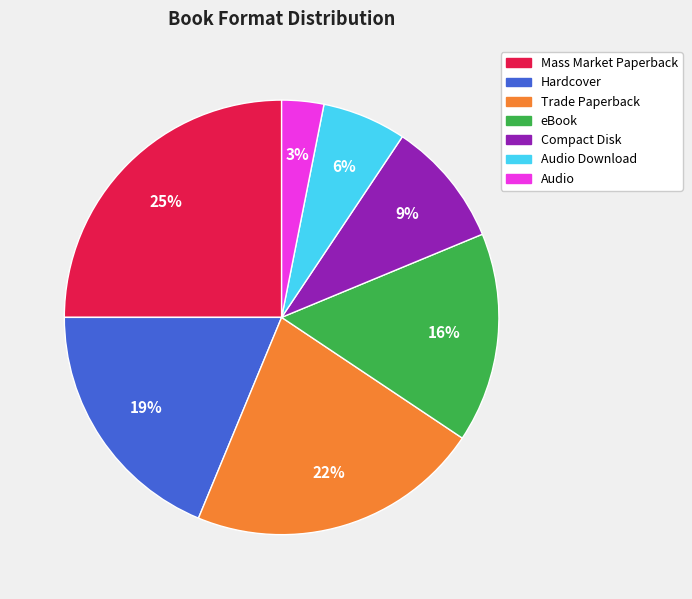

The Audio slice represents 3% of the pie. True or false?

True